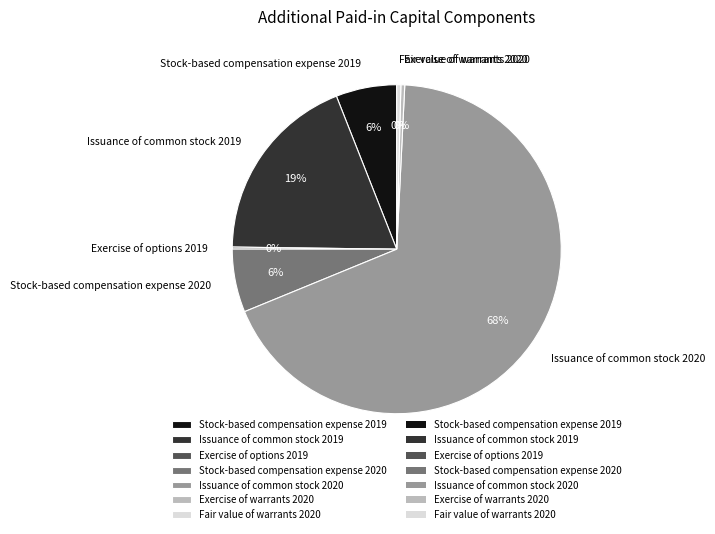

Do Stock-based compensation expense 2019 and Issuance of common stock 2020 together represent more than half of the pie?

Yes